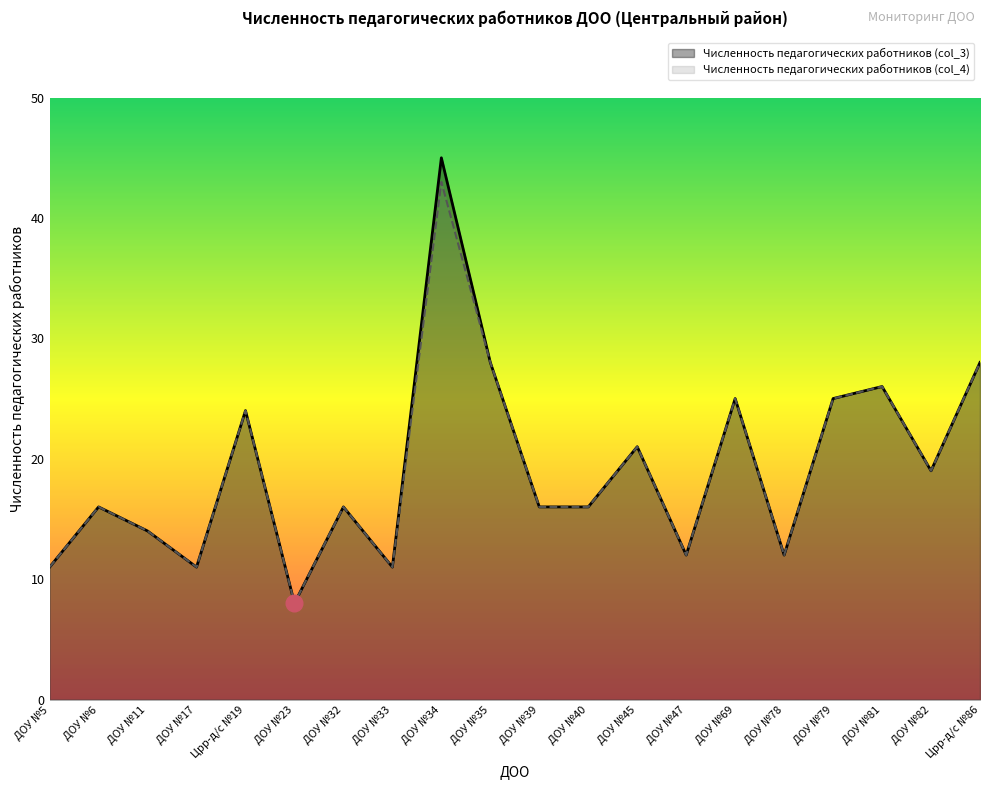

Reading right to left, list all the values displayed in this chart.

Численность педагогических работников (col_3): 28	19	26	25	12	25	12	21	16	16	28	45	11	16	8	24	11	14	16	11
Численность педагогических работников (col_4): 28	19	26	25	12	25	12	21	16	16	28	43	11	16	8	24	11	14	16	11